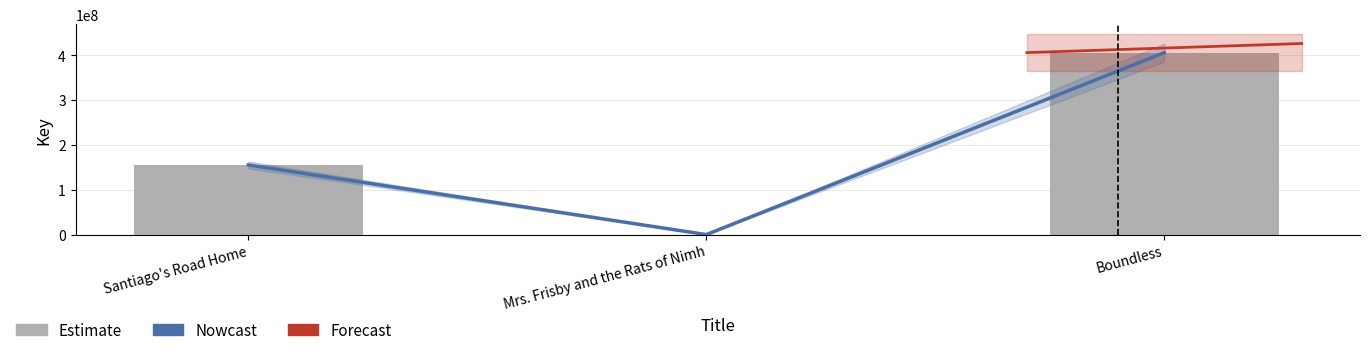

How many values exceed 155354714?

1